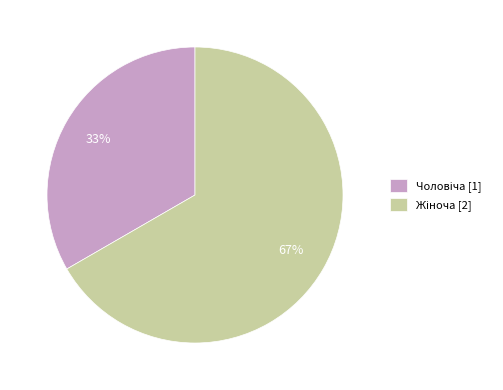

Is there any slice that represents more than half of the pie?

Yes